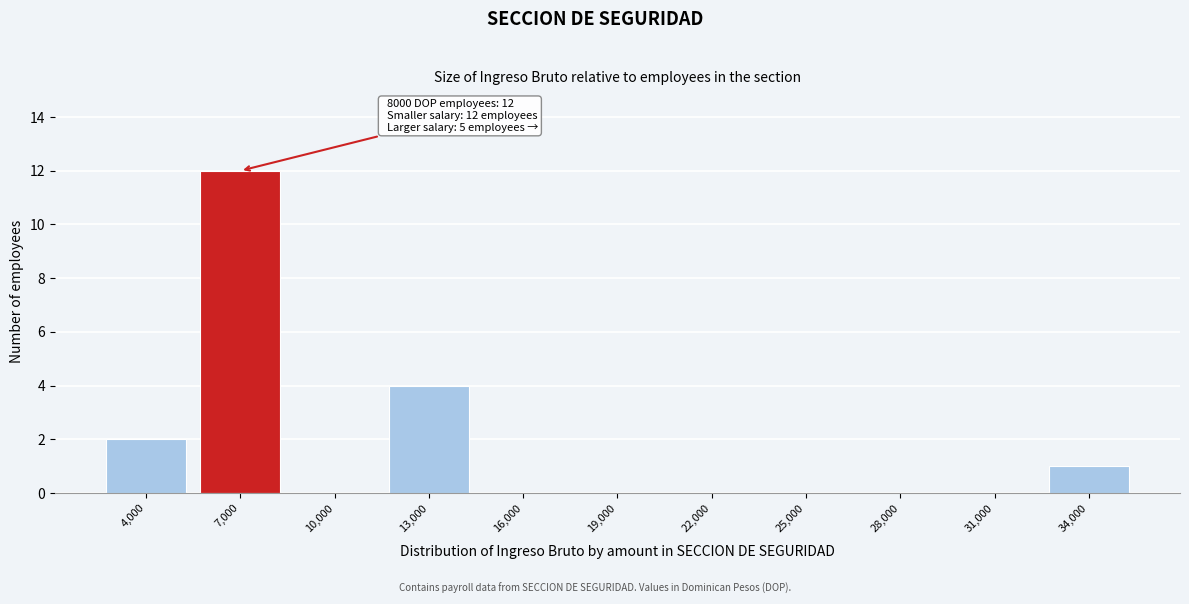

Reading left to right, extract all data points from this chart.

4,000=2	7,000=12	10,000=0	13,000=4	16,000=0	19,000=0	22,000=0	25,000=0	28,000=0	31,000=0	34,000=1